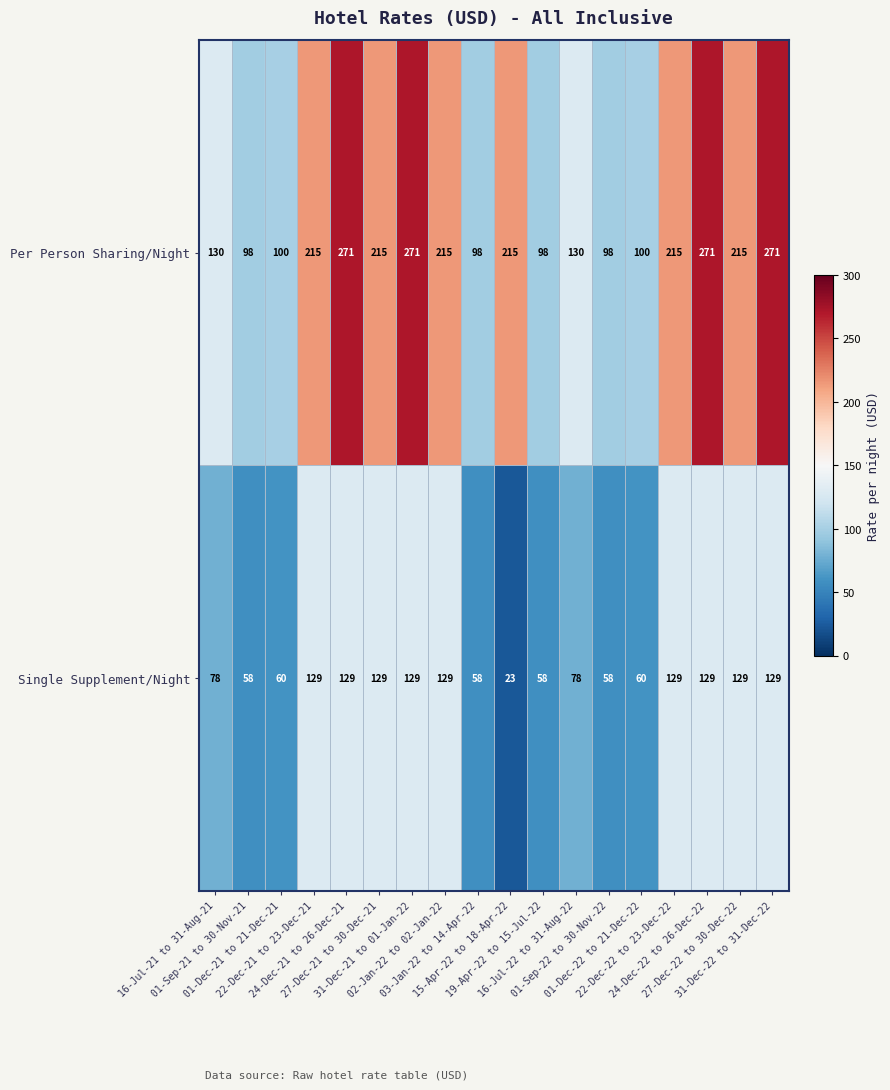

Rank the series by their maximum value, from highest to lowest.

Per Person Sharing/Night, Single Supplement/Night